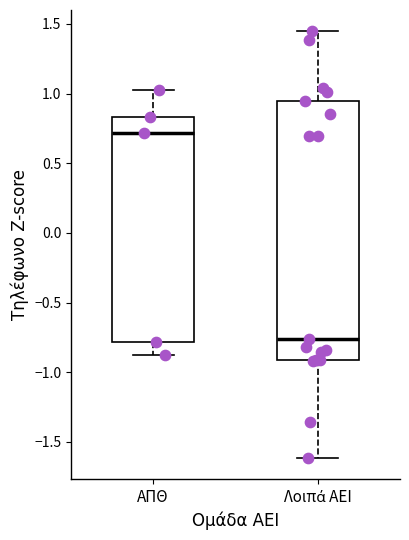

Reading left to right, read every box against the y-axis: the position of its median line, the range the box covers, and the ends of its whiskers. The values are not printed on the chart, so give them approximately, as read against the axis.

ΑΠΘ: median 0.70, box -0.80 to 0.85, whiskers -0.90 to 1.05
Λοιπά ΑΕΙ: median -0.75, box -0.90 to 0.95, whiskers -1.60 to 1.45